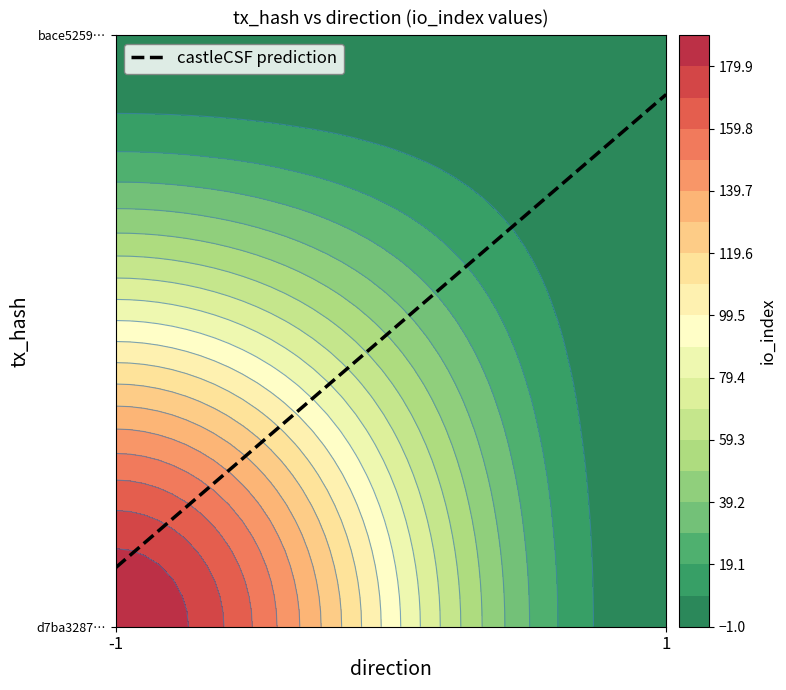

What is the difference between the d7ba32877f1ce26c2e1b5358113e7ebf4cfc543 values at io_index and direction?

190